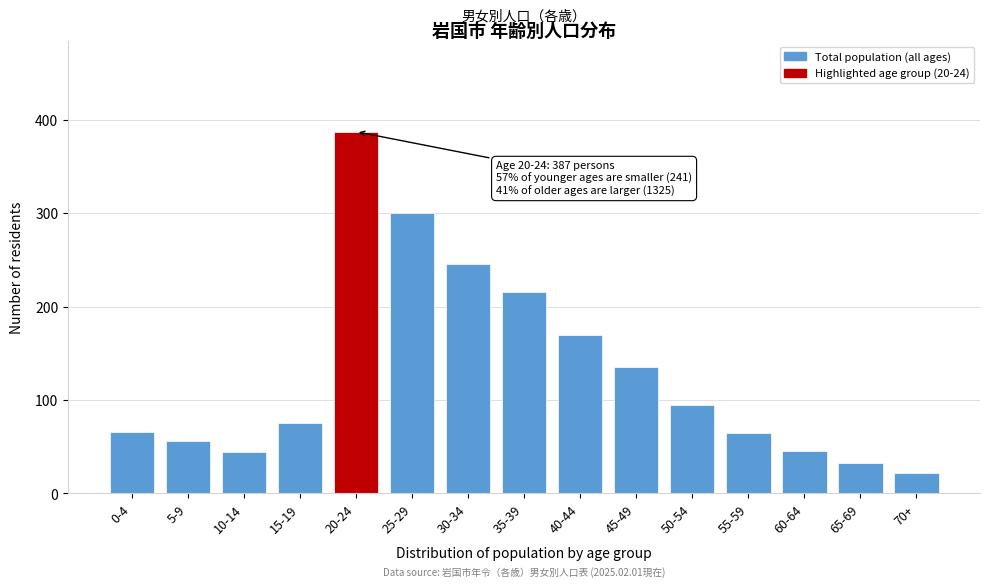

At which label is the value closest to 204?

35-39